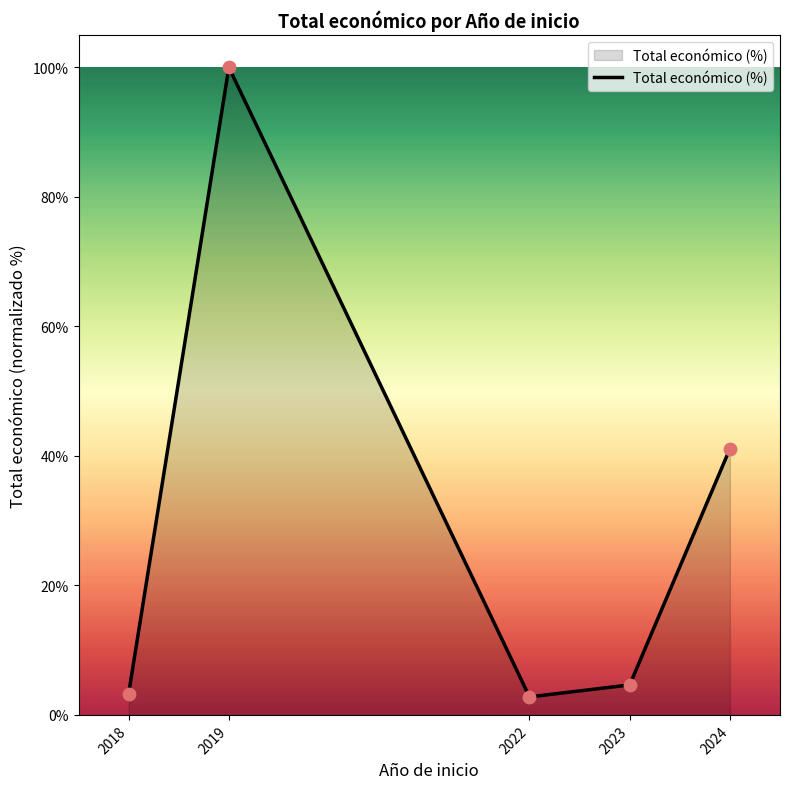

Approximately how many times larger is the value at 2018 compared to 2022?

1.2